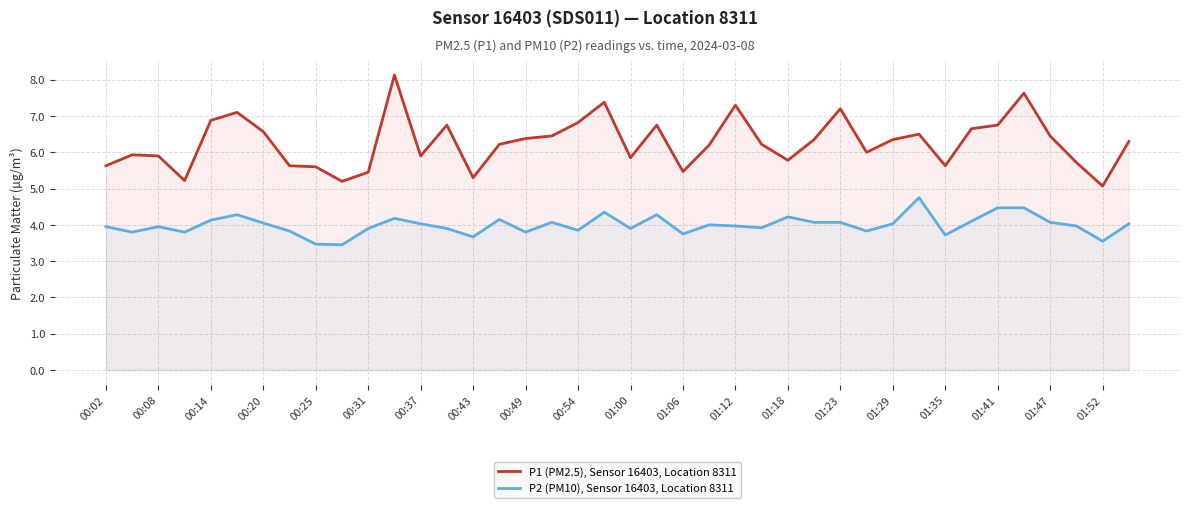

True or false: P1 (PM2.5), Sensor 16403, Location 8311 has a value of 1.6 at 01:12.

False